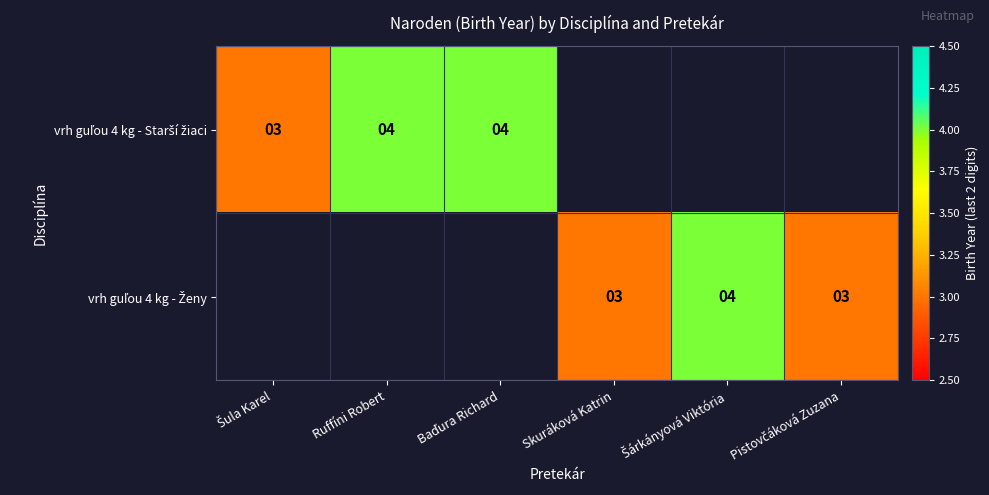

Which label corresponds to the largest value in the chart?

Ruffíni Robert